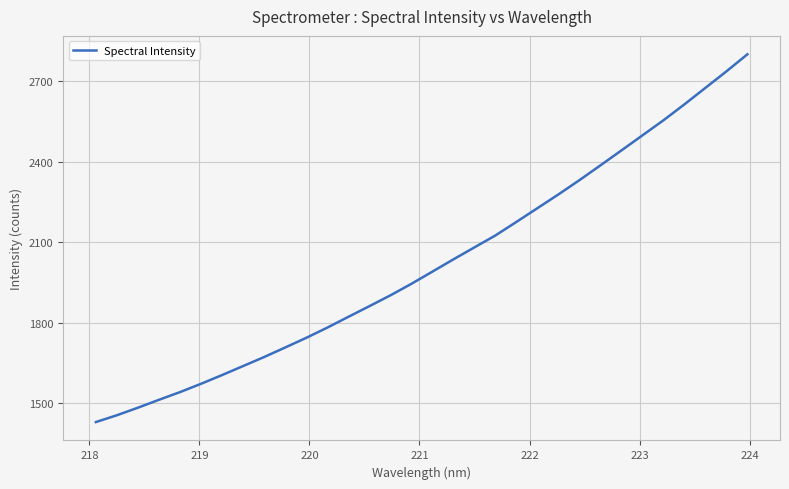

Does the chart have visible grid lines?

Yes